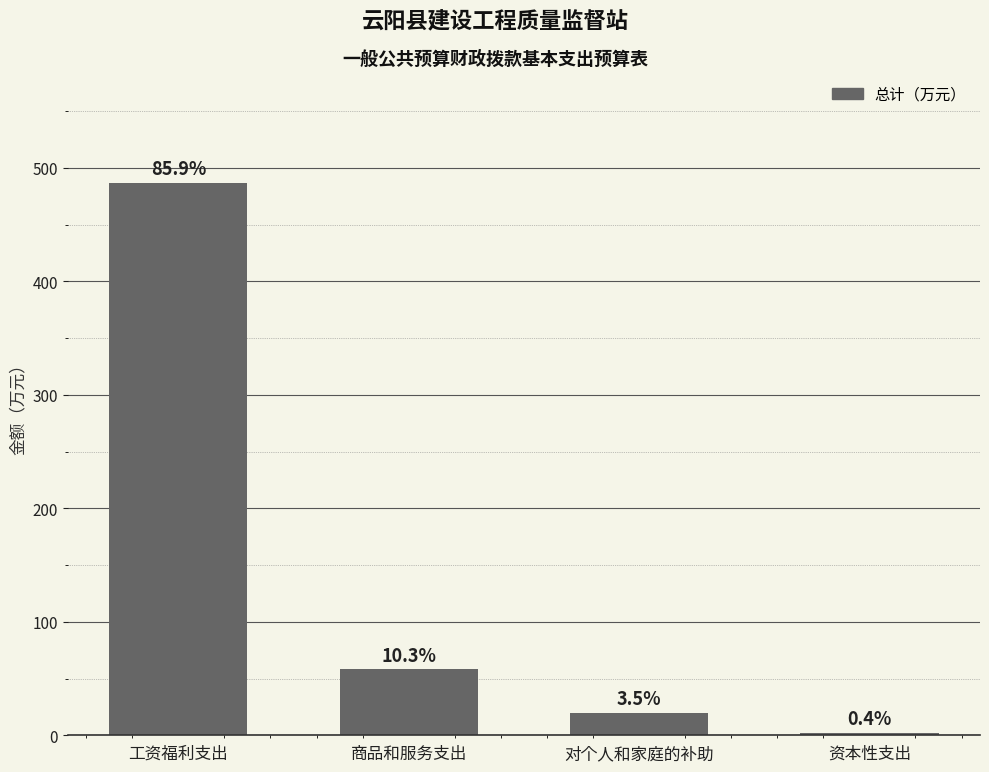

Rank the categories by value from highest to lowest.

工资福利支出, 商品和服务支出, 对个人和家庭的补助, 资本性支出